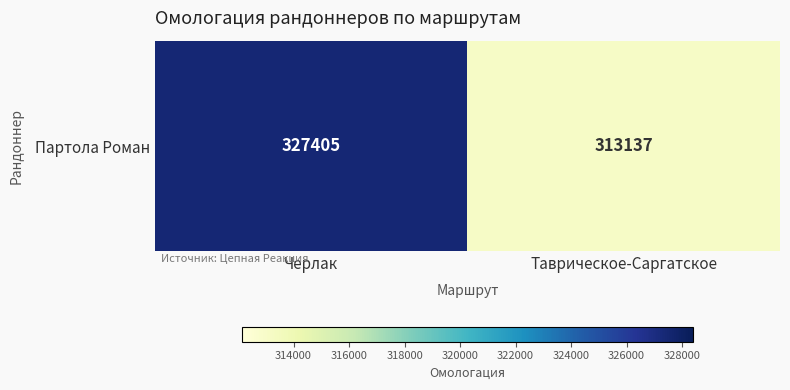

What is the greatest value displayed?

327405